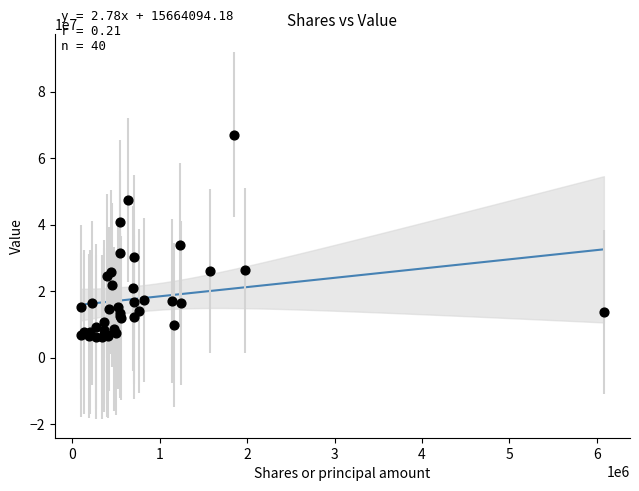

What Y value in the scatter plot is closest to 36627500?

33886000